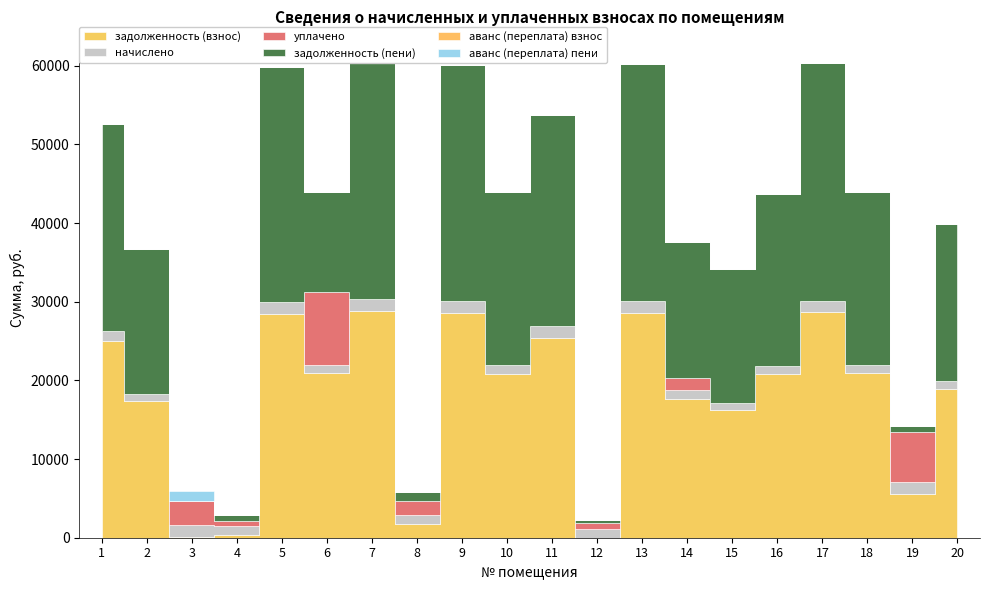

At which category is the sum across all series the highest?

7